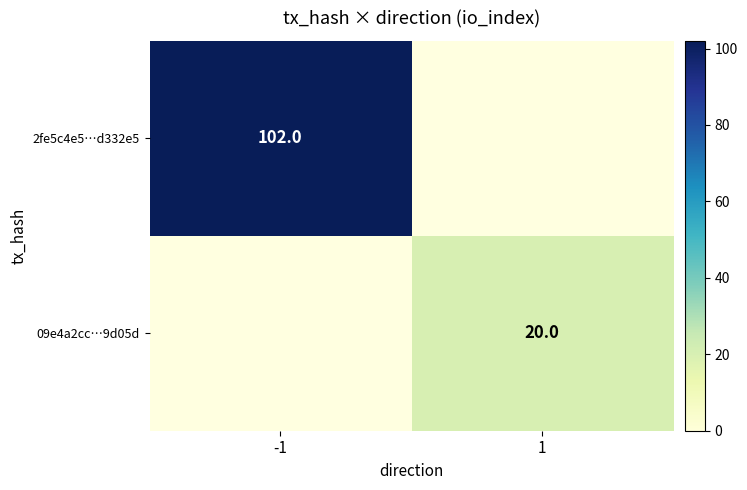

True or false: 2fe5c4e5…d332e5 has a value of 102 at -1.

True